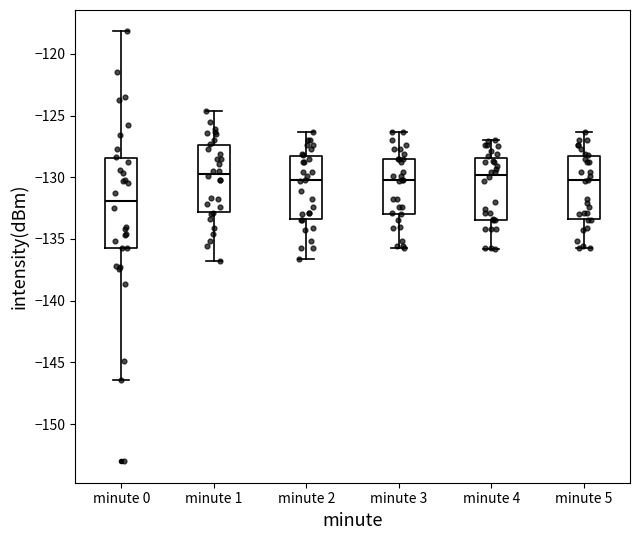

Comparing the boxes themselves (not the whiskers), which one is the tallest?

minute 0